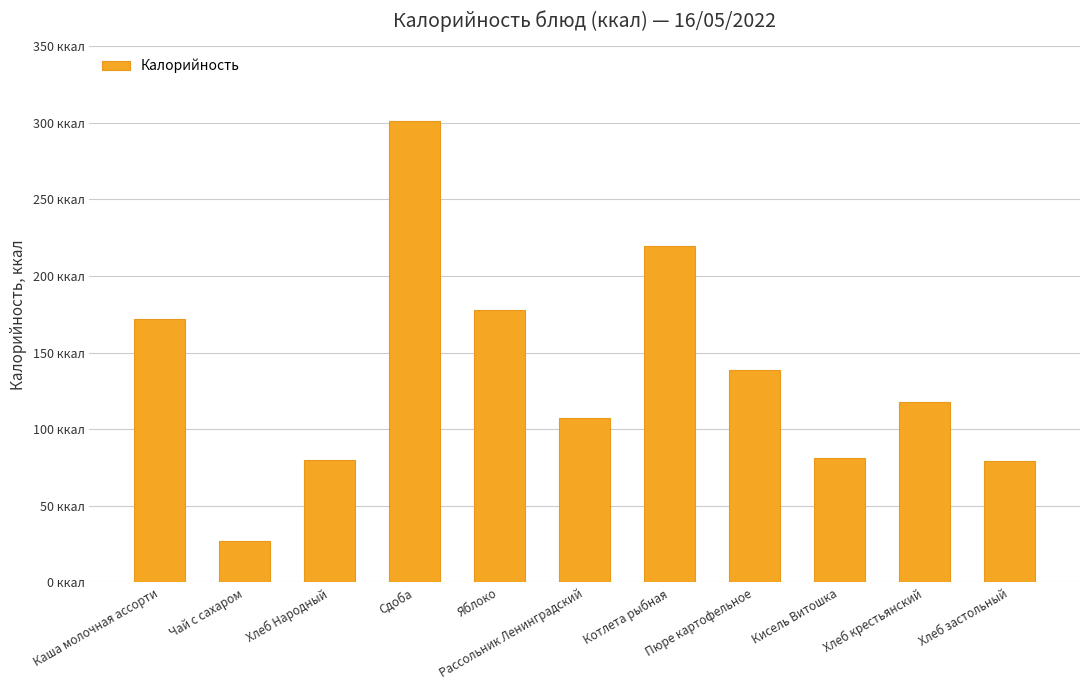

The chart shows a value of 219.3 at Котлета рыбная. True or false?

True